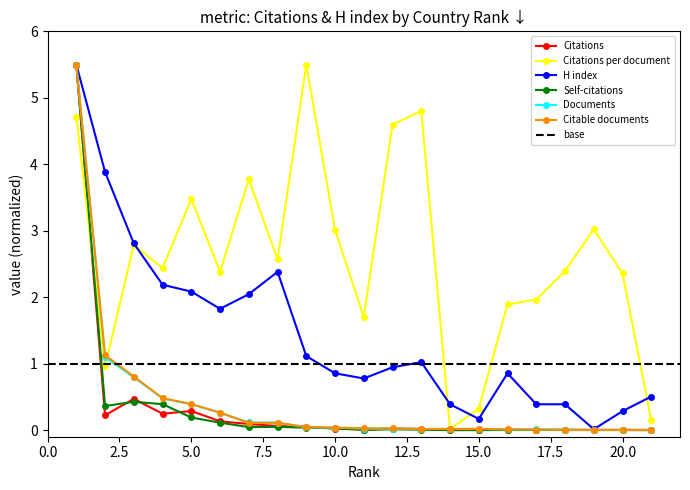

Reading left to right, list all the values displayed in this chart.

Citations: 5.5	0.2	0.5	0.2	0.3	0.1	0.1	0.1	0.1	0.0	0.0	0.0	0.0	0.0	0.0	0.0	0.0	0.0	0.0	0.0	0.0
Citations per document: 4.7	1.0	2.8	2.4	3.5	2.4	3.8	2.6	5.5	3.0	1.7	4.6	4.8	0.0	0.3	1.9	2.0	2.4	3.0	2.4	0.1
H index: 5.5	3.9	2.8	2.2	2.1	1.8	2.0	2.4	1.1	0.9	0.8	0.9	1.0	0.4	0.2	0.9	0.4	0.4	0.0	0.3	0.5
Self-citations: 5.5	0.4	0.4	0.4	0.2	0.1	0.0	0.0	0.0	0.0	0.0	0.0	0.0	0.0	0.0	0.0	0.0	0.0	0.0	0.0	0.0
Documents: 5.5	1.1	0.8	0.5	0.4	0.3	0.1	0.1	0.0	0.0	0.0	0.0	0.0	0.0	0.0	0.0	0.0	0.0	0.0	0.0	0.0
Citable documents: 5.5	1.1	0.8	0.5	0.4	0.3	0.1	0.1	0.0	0.0	0.0	0.0	0.0	0.0	0.0	0.0	0.0	0.0	0.0	0.0	0.0